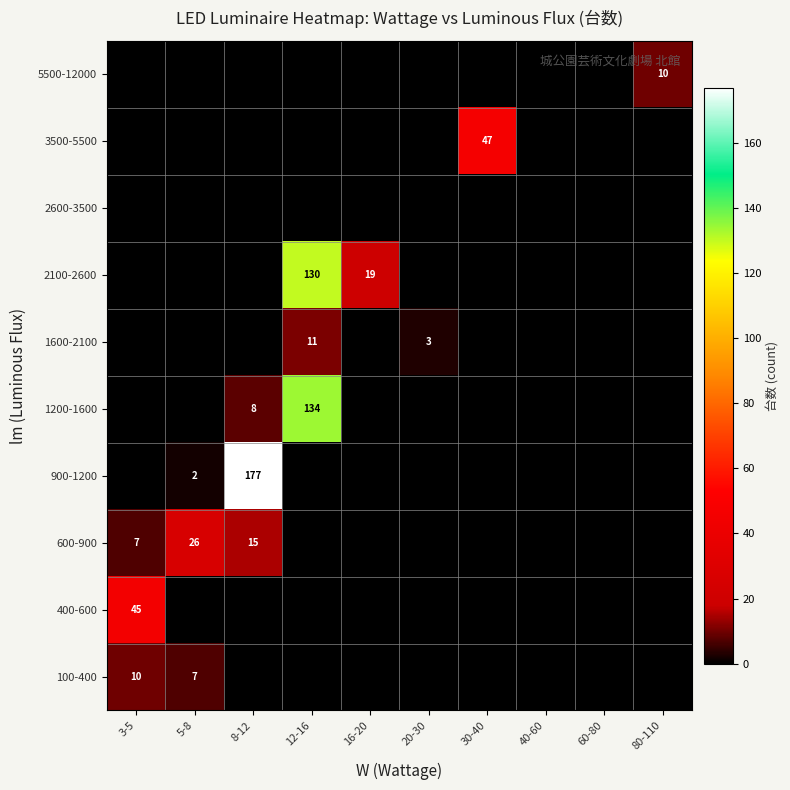

What is the sum of the 600-900 values at 3-5 and 8-12?

22